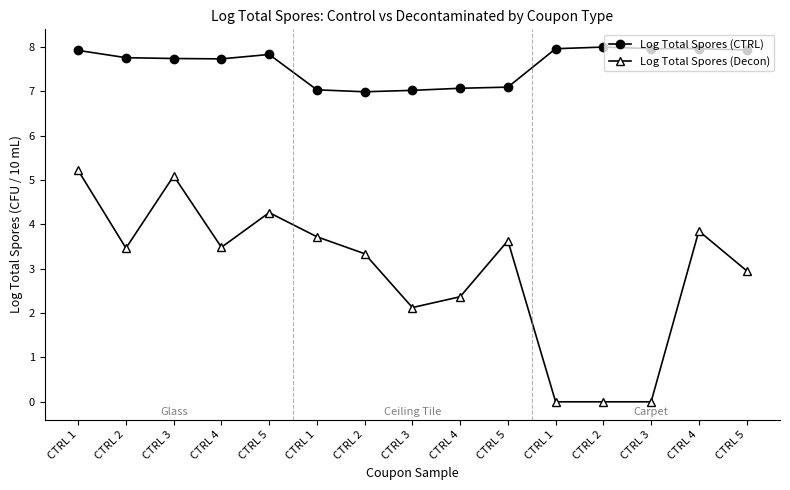

True or false: Log Total Spores (CTRL) and Log Total Spores (Decon) cross at least once.

False